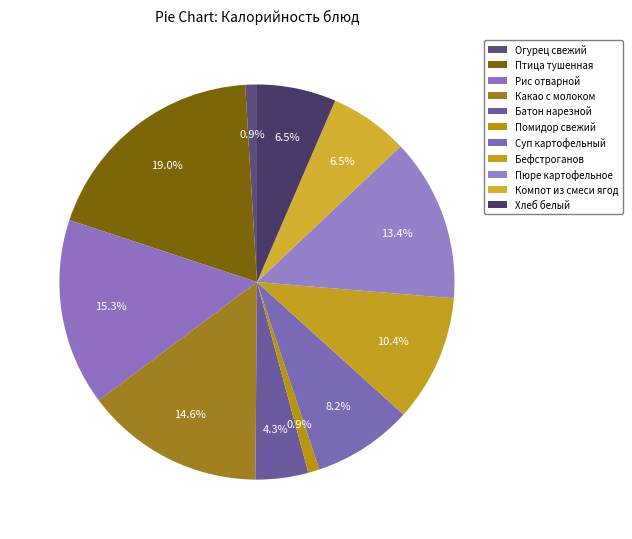

How many segments does this pie chart have?

11